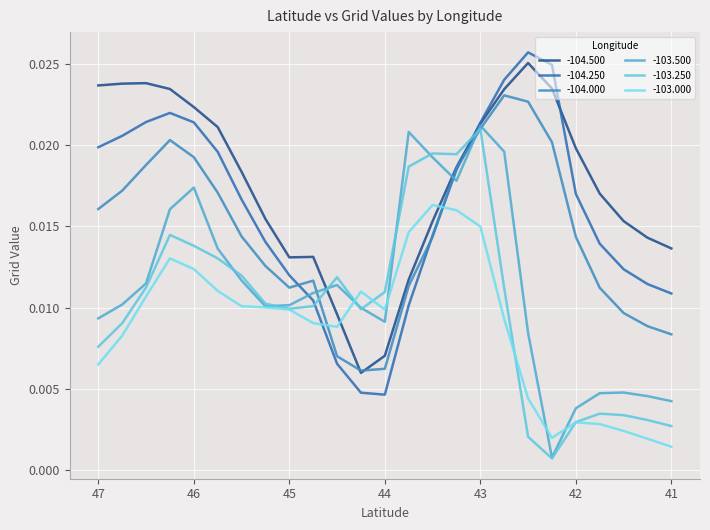

The value of -104.000 at 45.5 is 0.0. True or false?

False